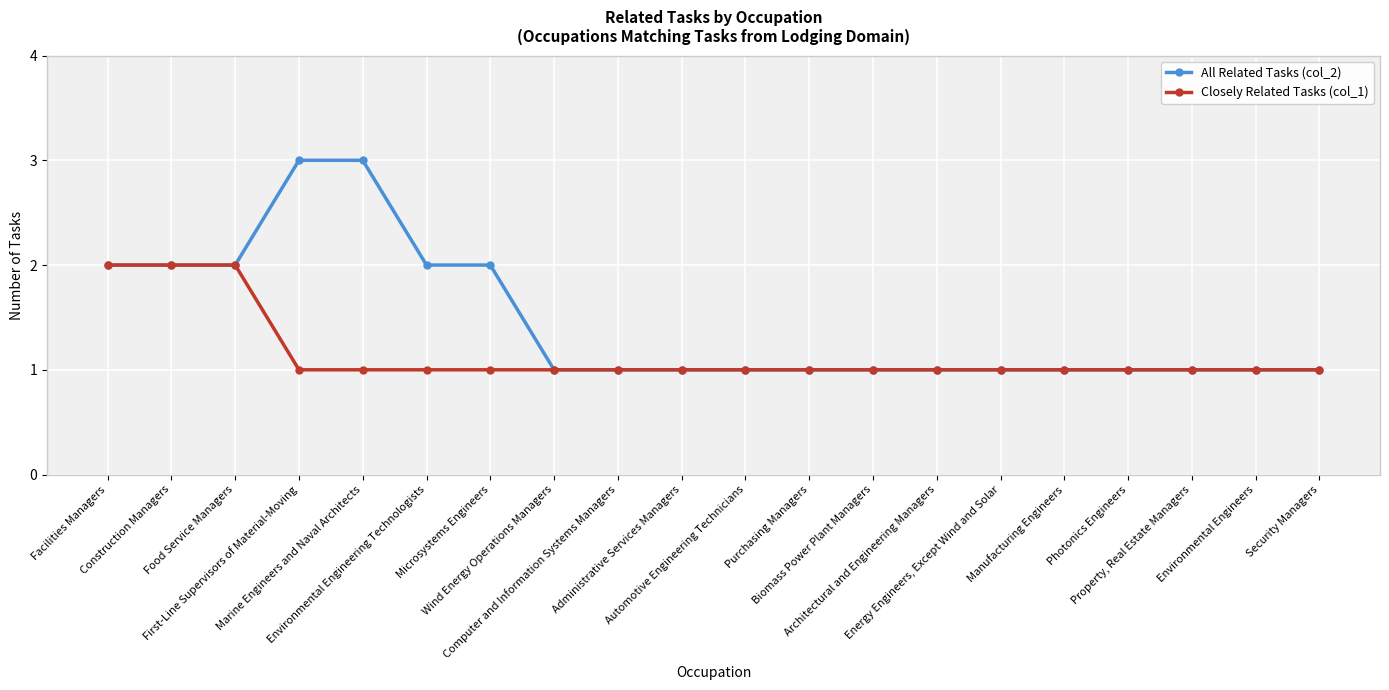

True or false: Closely Related Tasks (col_1) has a value of 1 at Manufacturing Engineers.

True